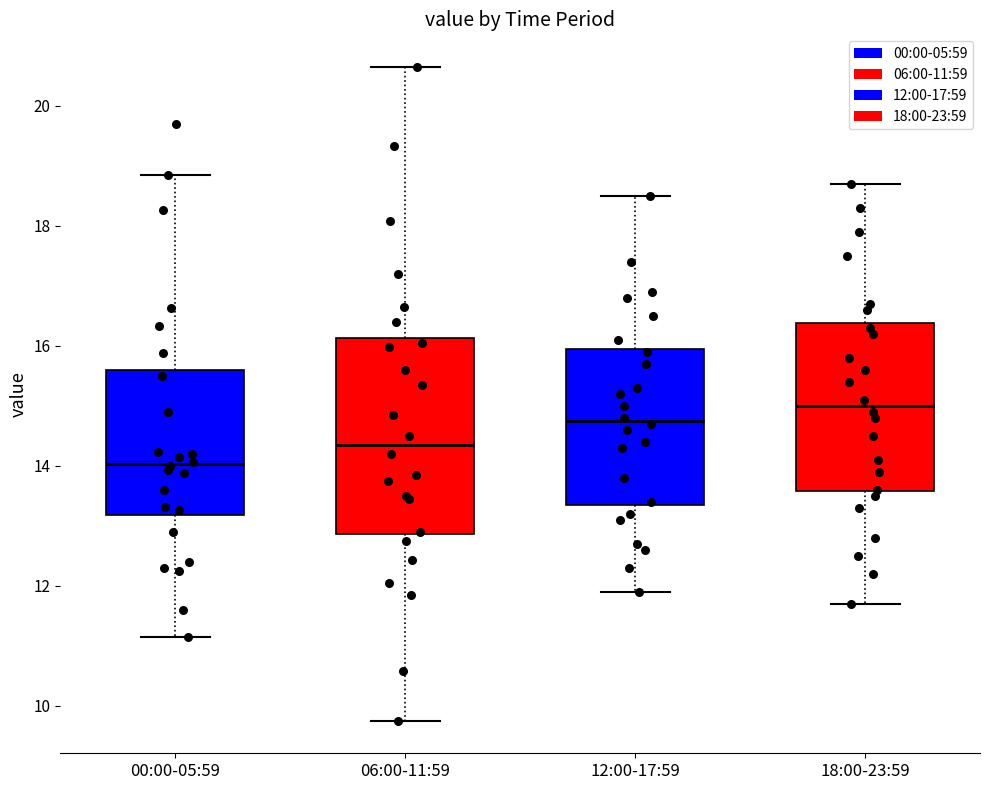

Reading left to right, read every box against the y-axis: the position of its median line, the range the box covers, and the ends of its whiskers. The values are not printed on the chart, so give them approximately, as read against the axis.

00:00-05:59: median 14.0, box 13.2 to 15.6, whiskers 11.2 to 18.8
06:00-11:59: median 14.4, box 12.8 to 16.2, whiskers 9.8 to 20.6
12:00-17:59: median 14.8, box 13.4 to 16.0, whiskers 12.0 to 18.6
18:00-23:59: median 15.0, box 13.6 to 16.4, whiskers 11.8 to 18.8